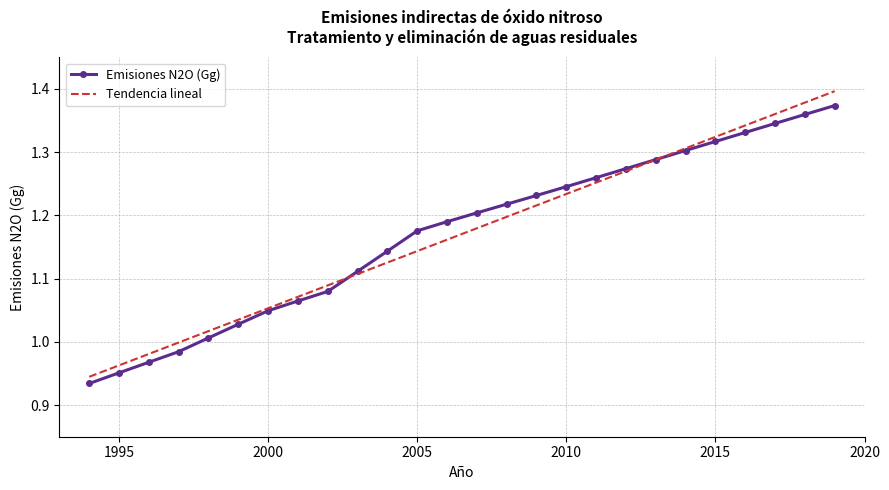

Which series has the widest spread of values?

Tendencia lineal